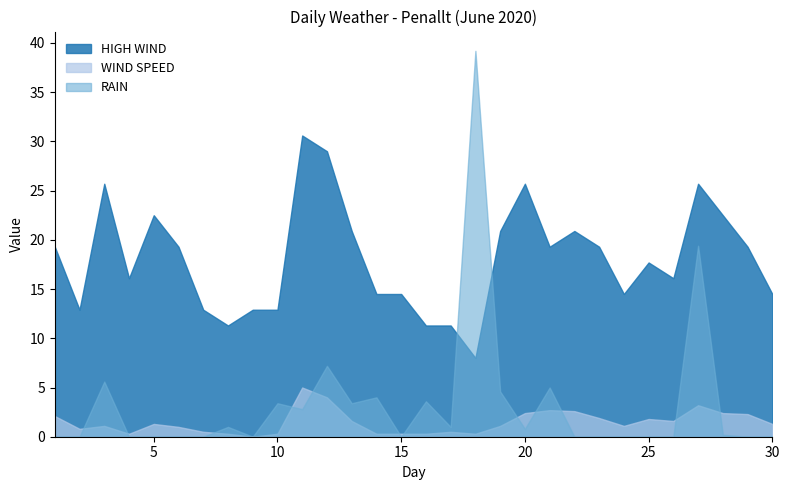

Reading left to right, what are all the values shown in this chart?

RAIN: 1=0.0	2=0.0	3=5.6	4=0.0	5=0.0	6=0.0	7=0.0	8=1.0	9=0.0	10=3.4	11=2.8	12=7.2	13=3.4	14=4.0	15=0.0	16=3.6	17=1.0	18=39.2	19=4.6	20=0.8	21=5.0	22=0.0	23=0.0	24=0.0	25=0.0	26=0.0	27=19.4	28=0.2	29=0.0	30=0.0
WIND SPEED: 1=2.1	2=0.8	3=1.1	4=0.3	5=1.3	6=1.0	7=0.5	8=0.3	9=0.0	10=0.3	11=5.0	12=4.0	13=1.6	14=0.3	15=0.3	16=0.3	17=0.5	18=0.3	19=1.1	20=2.4	21=2.7	22=2.6	23=1.9	24=1.1	25=1.8	26=1.6	27=3.2	28=2.4	29=2.3	30=1.3
HIGH WIND: 1=19.3	2=12.9	3=25.7	4=16.1	5=22.5	6=19.3	7=12.9	8=11.3	9=12.9	10=12.9	11=30.6	12=29.0	13=20.9	14=14.5	15=14.5	16=11.3	17=11.3	18=8.0	19=20.9	20=25.7	21=19.3	22=20.9	23=19.3	24=14.5	25=17.7	26=16.1	27=25.7	28=22.5	29=19.3	30=14.5